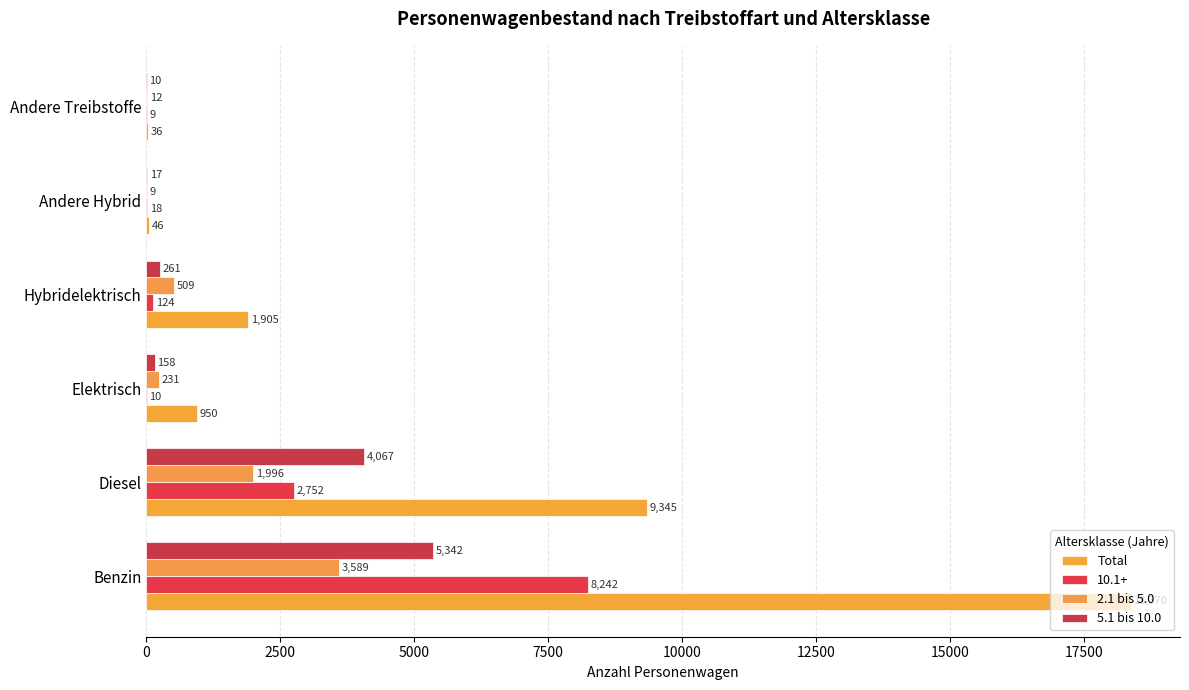

What is the value of the 5.1 bis 10.0 bar at the 6th from the left?

10